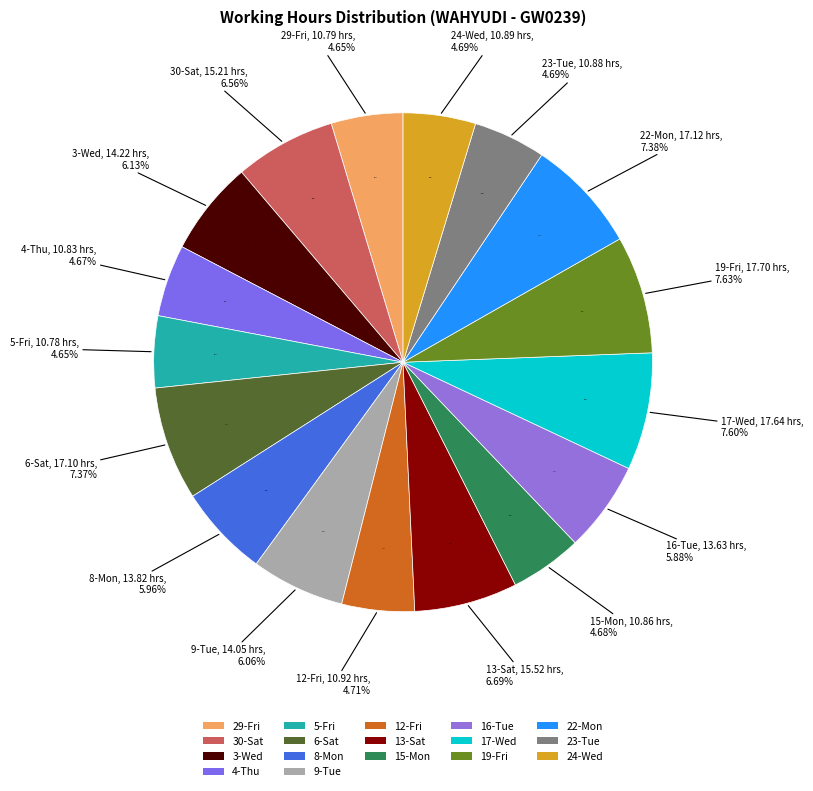

What is the smallest slice in the pie chart?

5-Fri